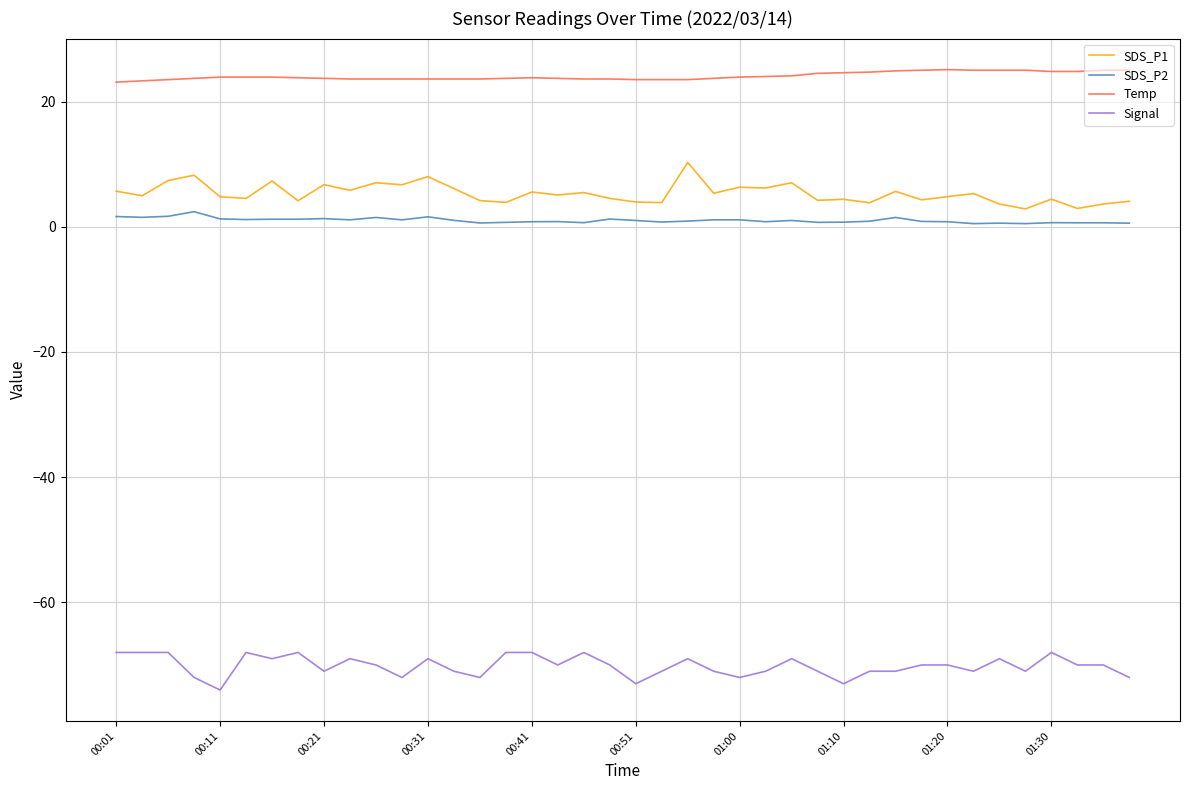

What is the highest value of the SDS_P1 series?

10.3